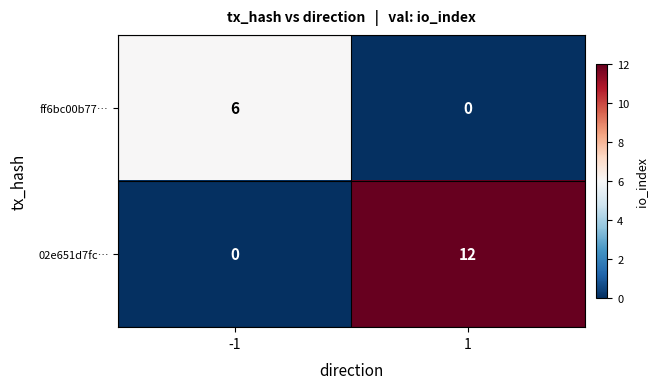

Reading left to right, extract all data points from this chart.

ff6bc00b77…: 6	0
02e651d7fc…: 0	12